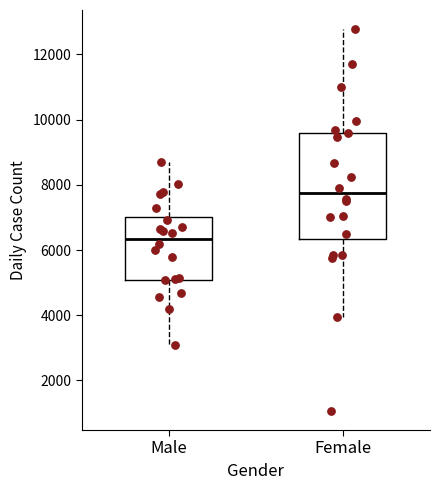

Where is the upper edge of the box for Male on the y-axis? The values are not printed on the chart, so give them approximately, as read against the axis.

7000